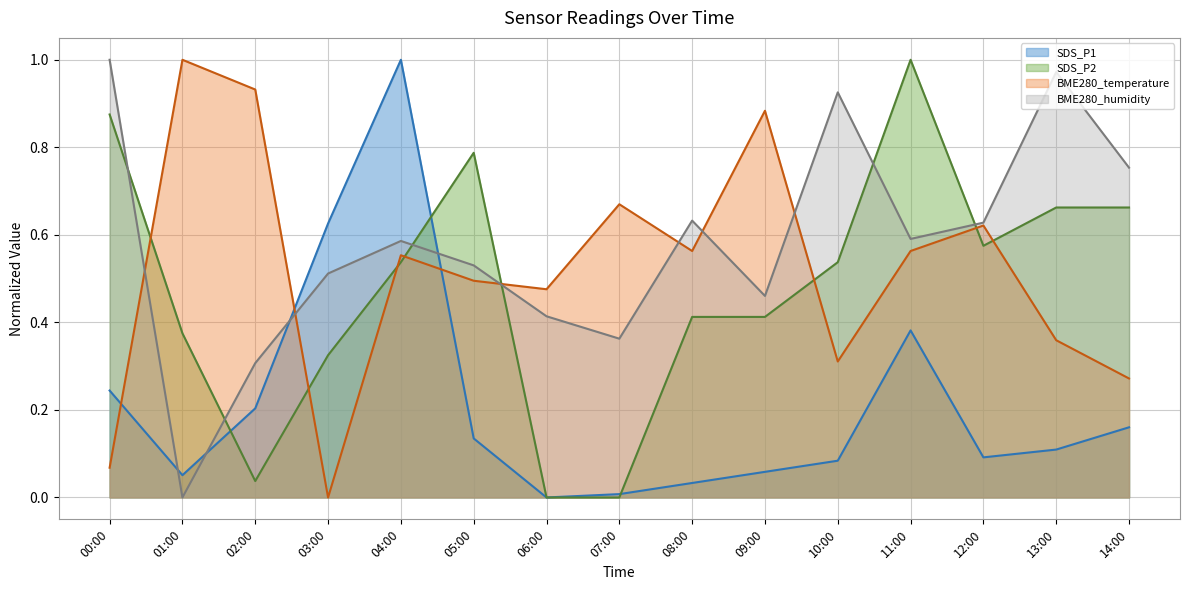

What is the difference between the maximum and minimum values in the SDS_P1 series?

1.0